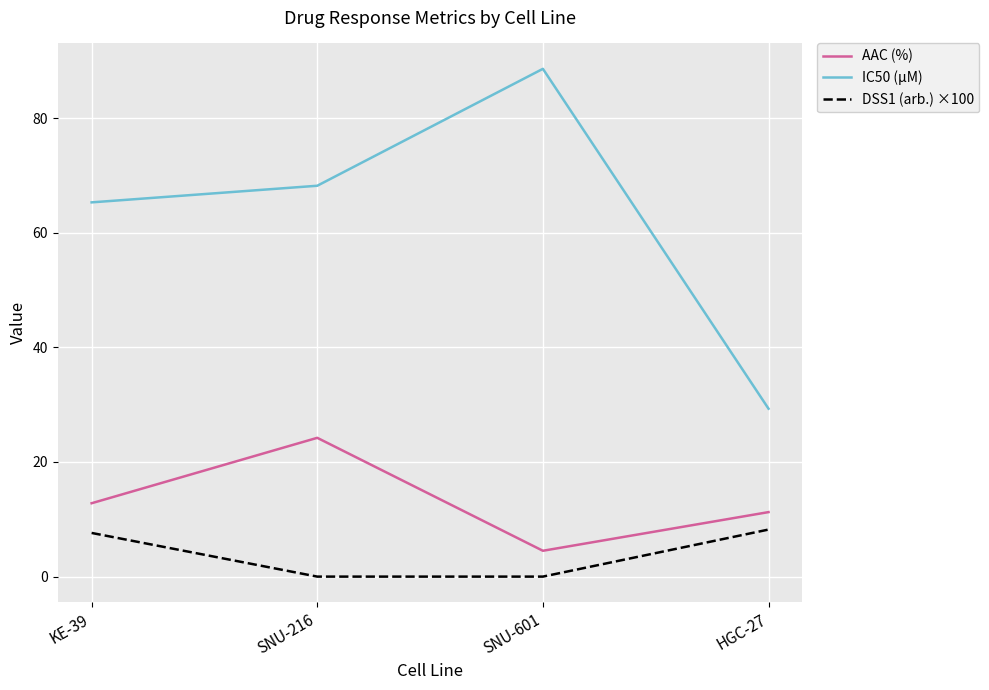

List the series in order of their peak value, highest first.

IC50 (µM), AAC (%), DSS1 (arb.) ×100